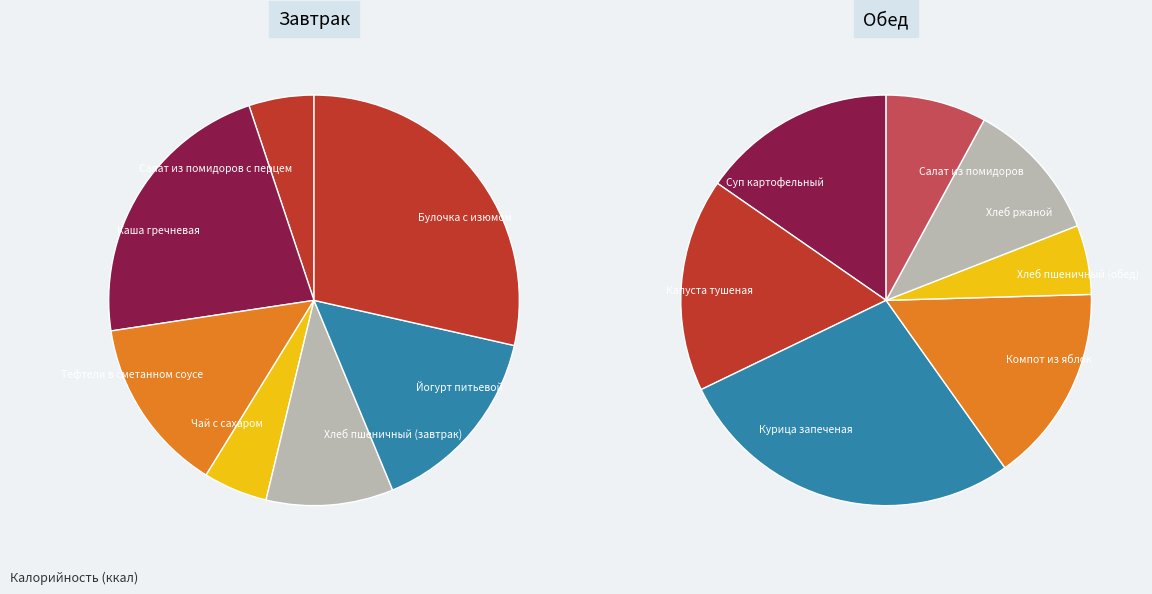

True or false: Каша гречневая accounts for 28% of the total.

False